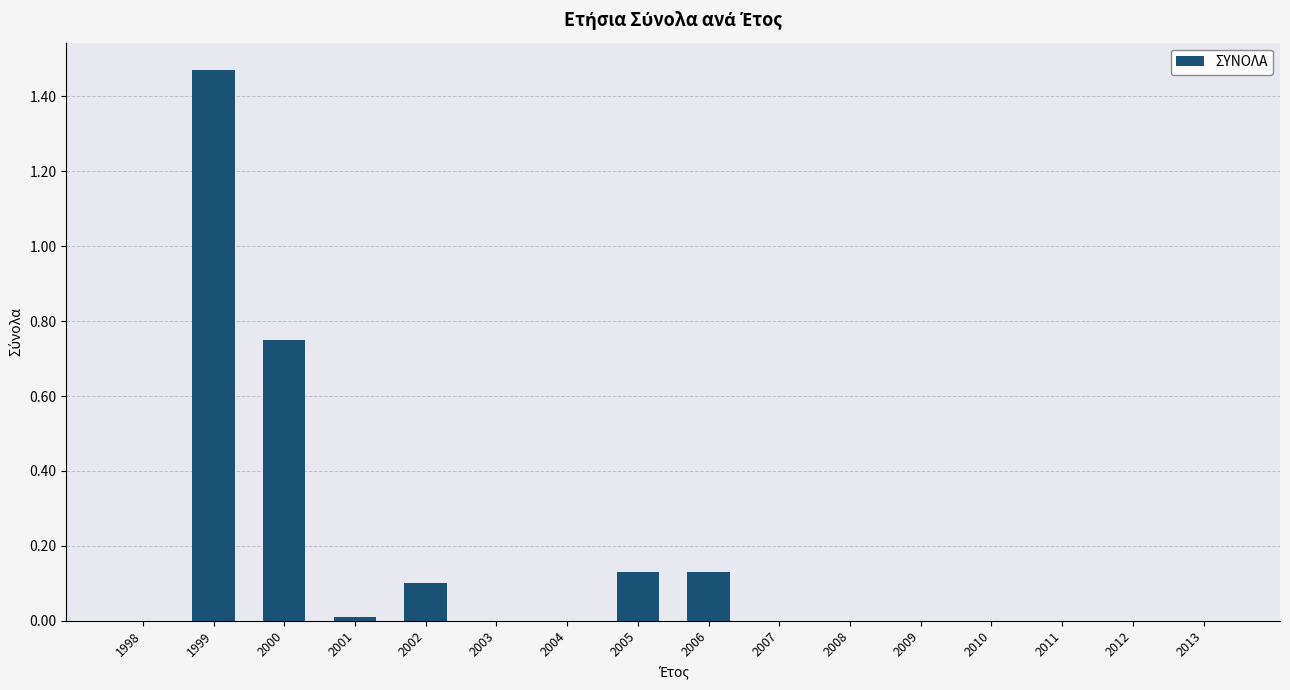

Which category has the highest value across all series?

1999